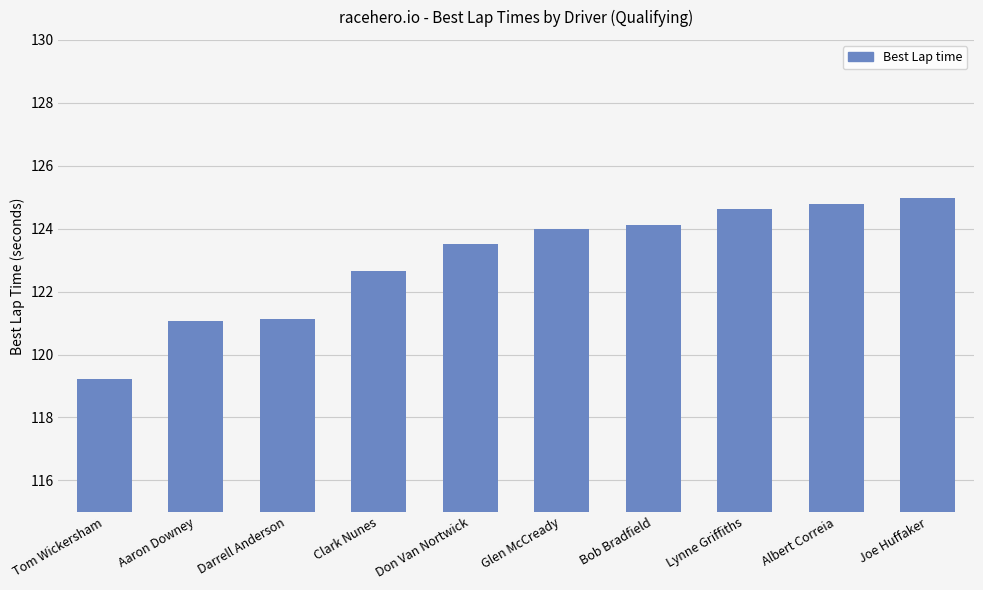

The chart shows a value of 206.2 at Lynne Griffiths. True or false?

False